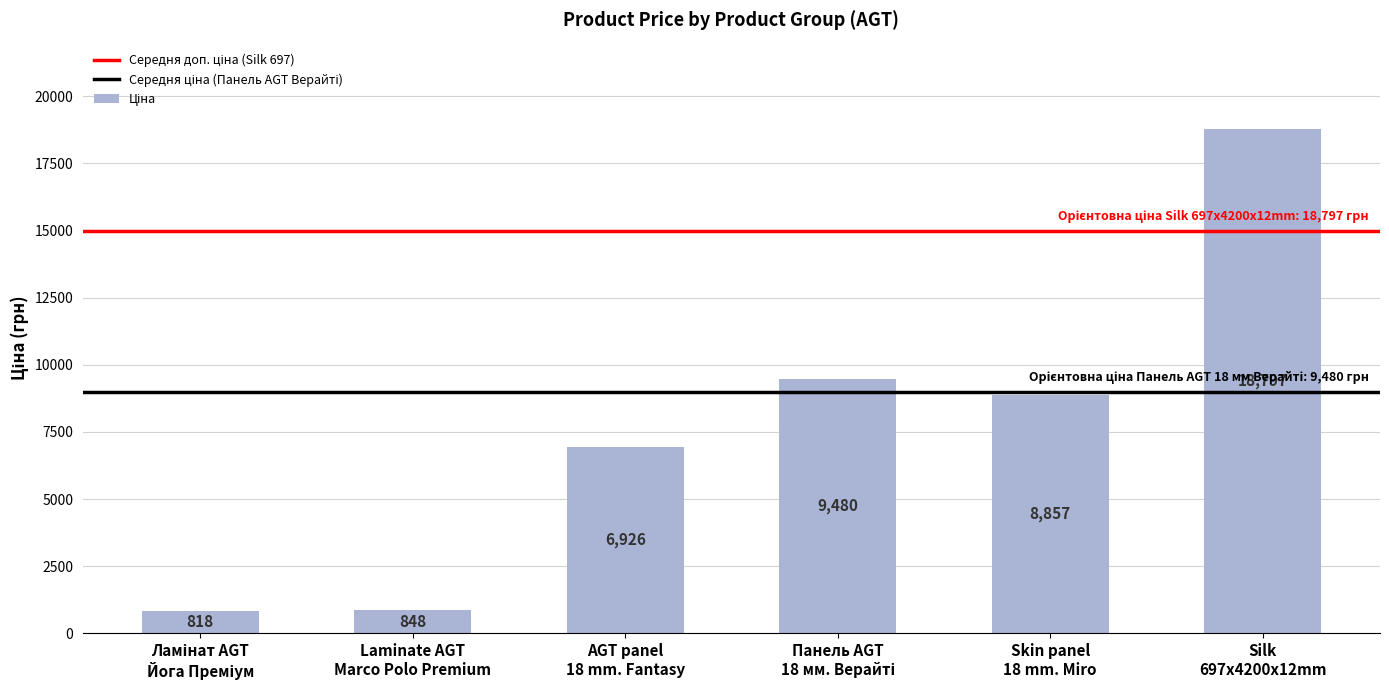

How many bars are there in total?

6